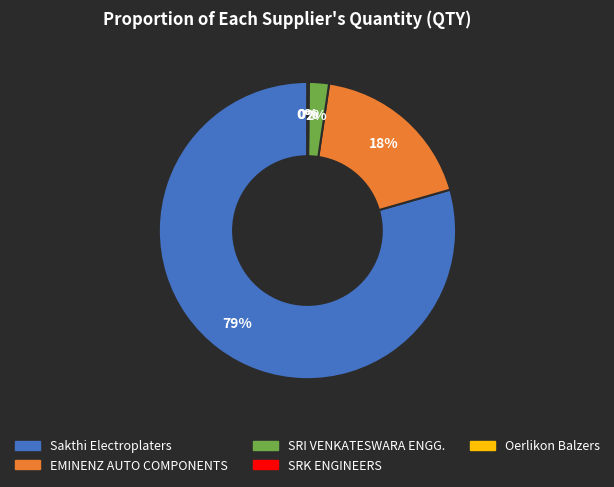

Is there any slice that represents more than half of the pie?

Yes